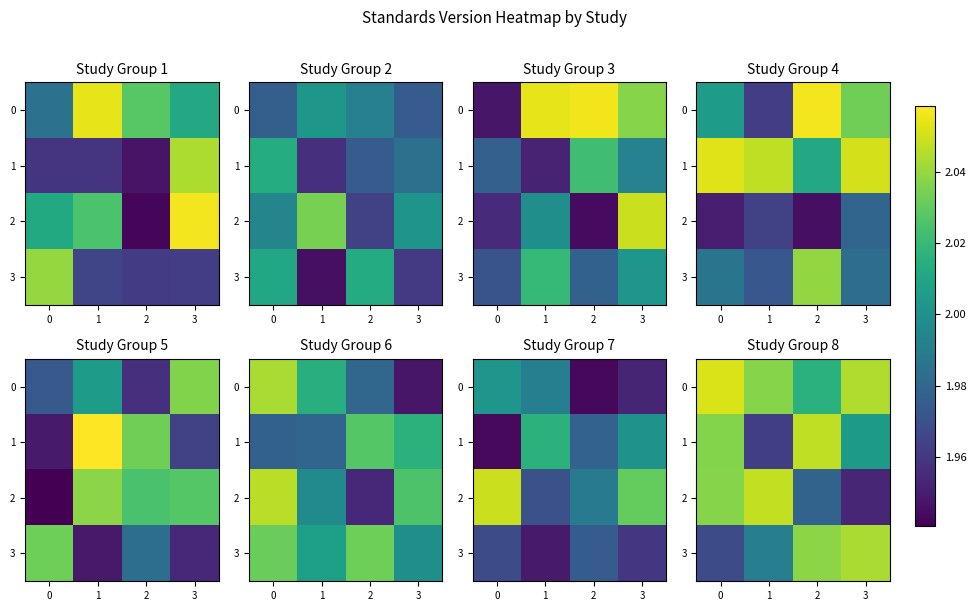

Count the 0 values in the range 2 to 3.

4